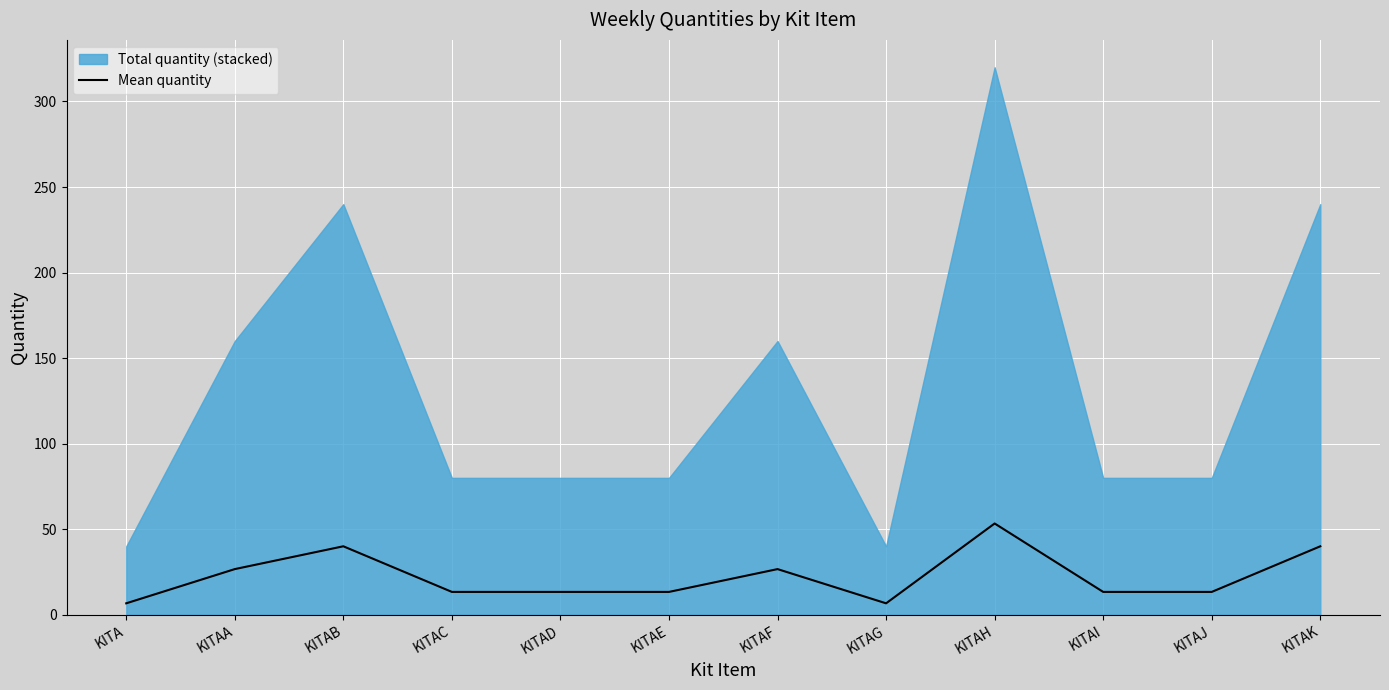

At which category does the chart reach its peak across all series?

KITAH